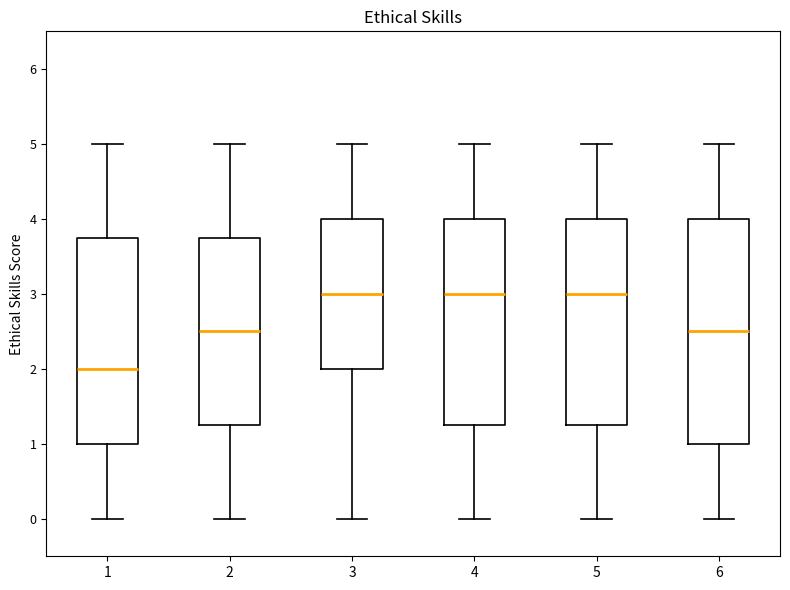

Where does the median line of the box at x = 6 sit on the y-axis? The values are not printed on the chart, so give them approximately, as read against the axis.

2.5